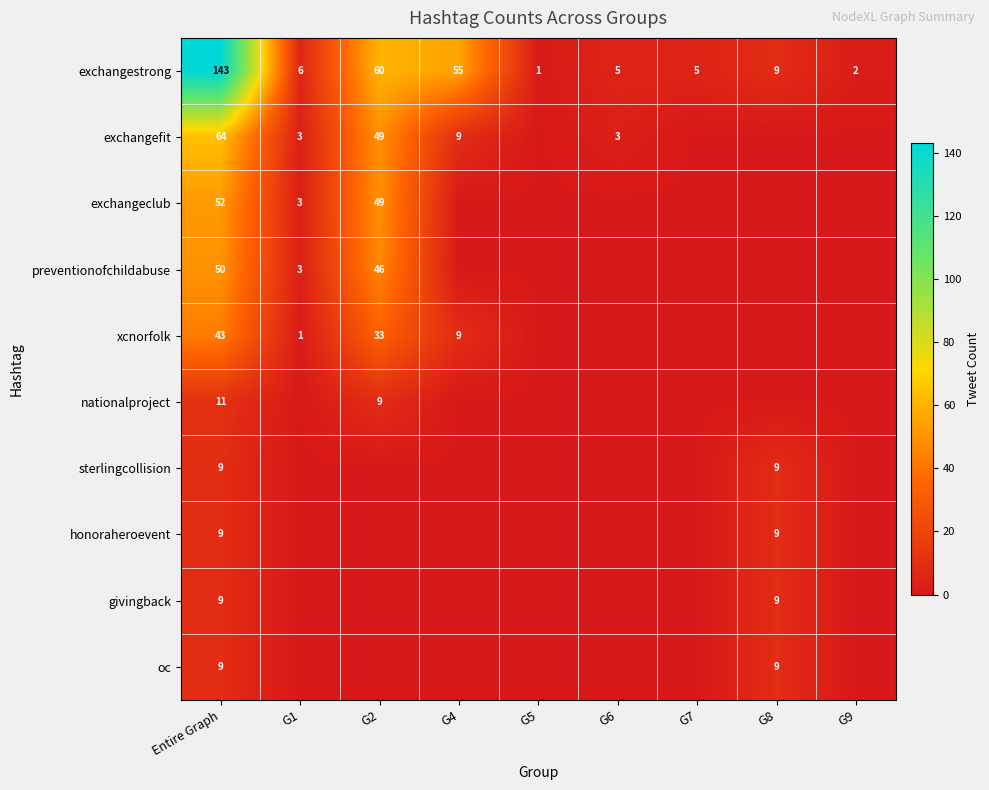

What is the difference between the exchangestrong values at G7 and G1?

1